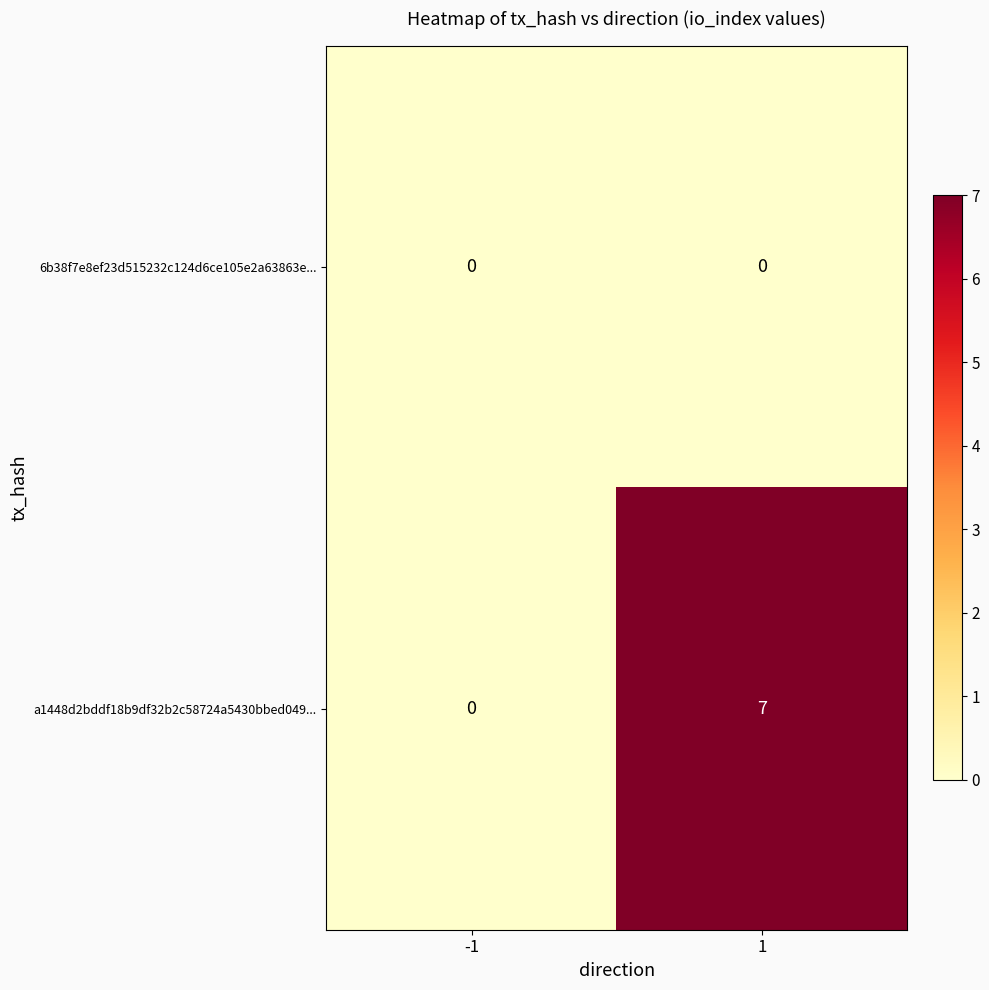

What is the total value across all series at 1?

7